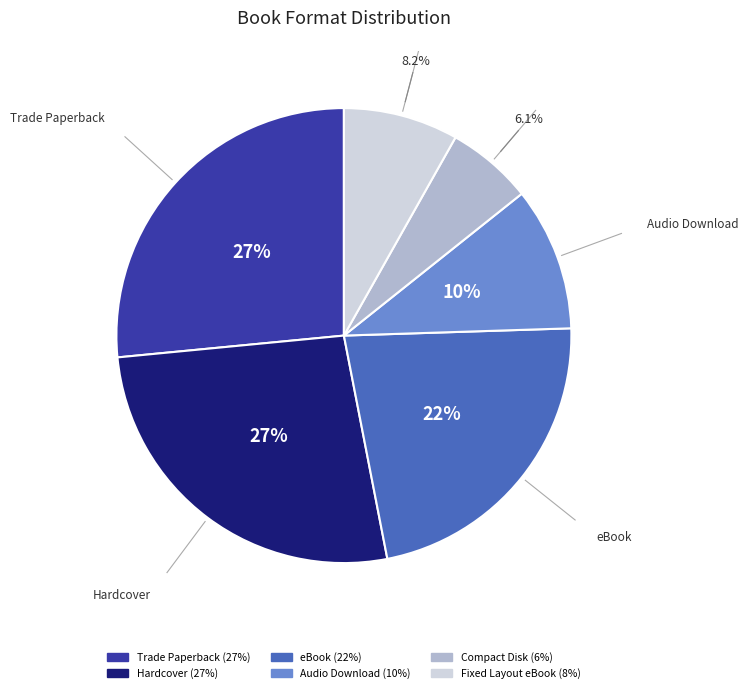

Which slice is the smallest?

Compact Disk